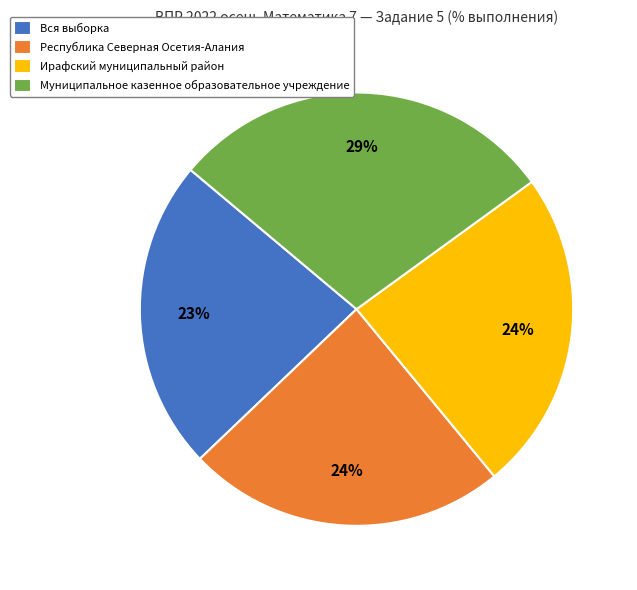

Combined, do Муниципальное казенное образовательное учреждение and Ирафский муниципальный район account for over 50%?

Yes